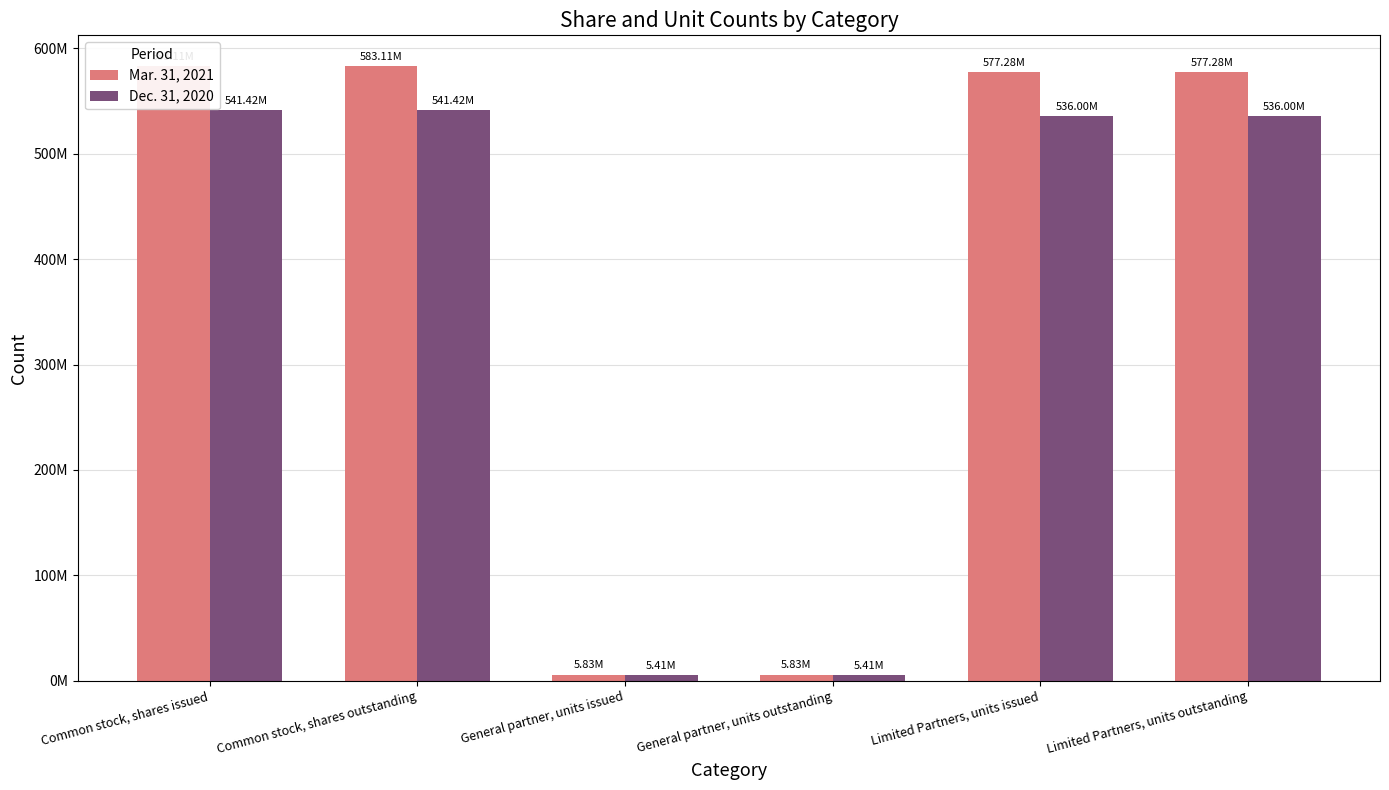

How many bars are there in each group?

2